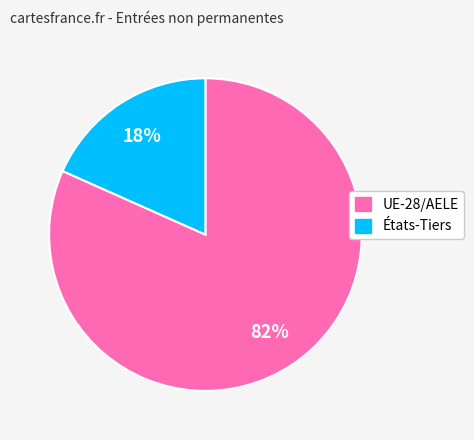

Which slice is the largest?

UE-28/AELE